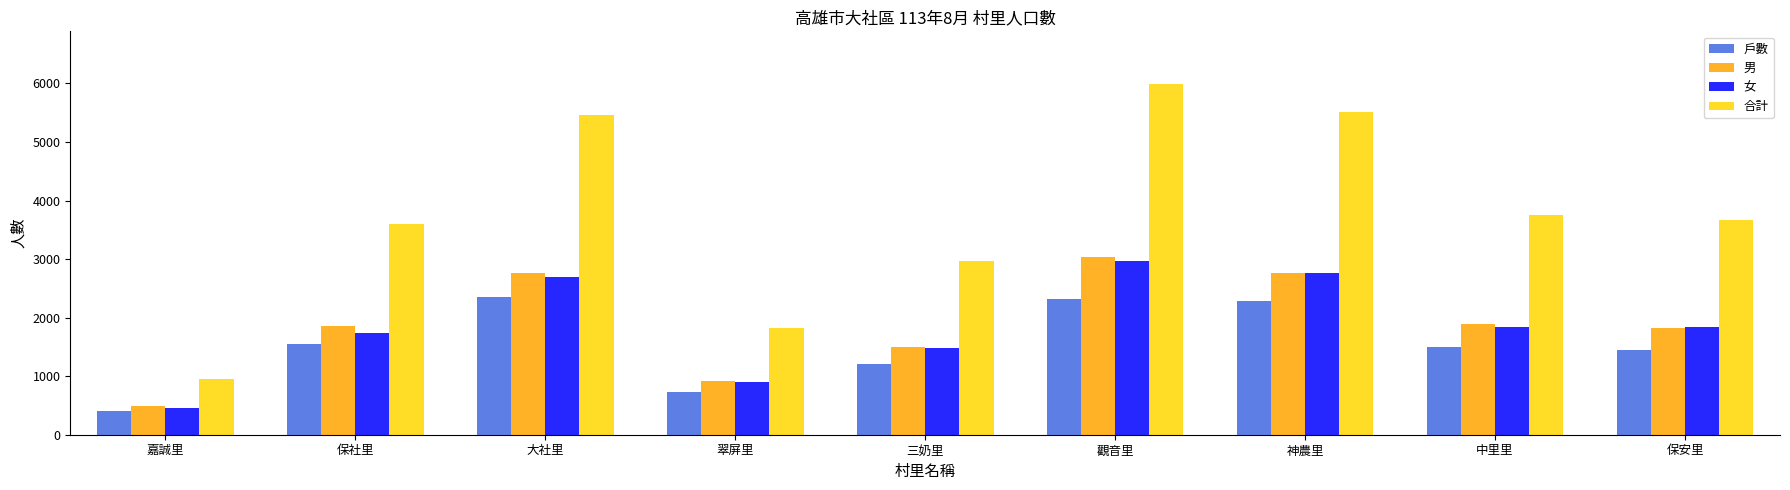

How many bars are there in each group?

4